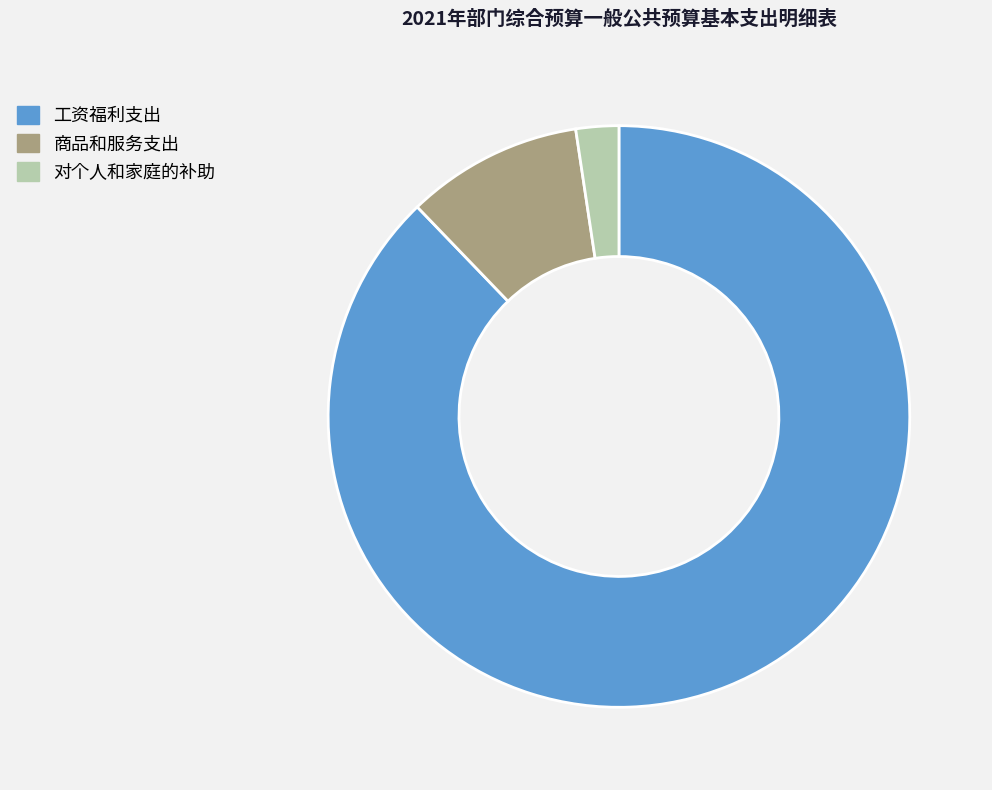

What is the largest slice in the pie chart?

工资福利支出